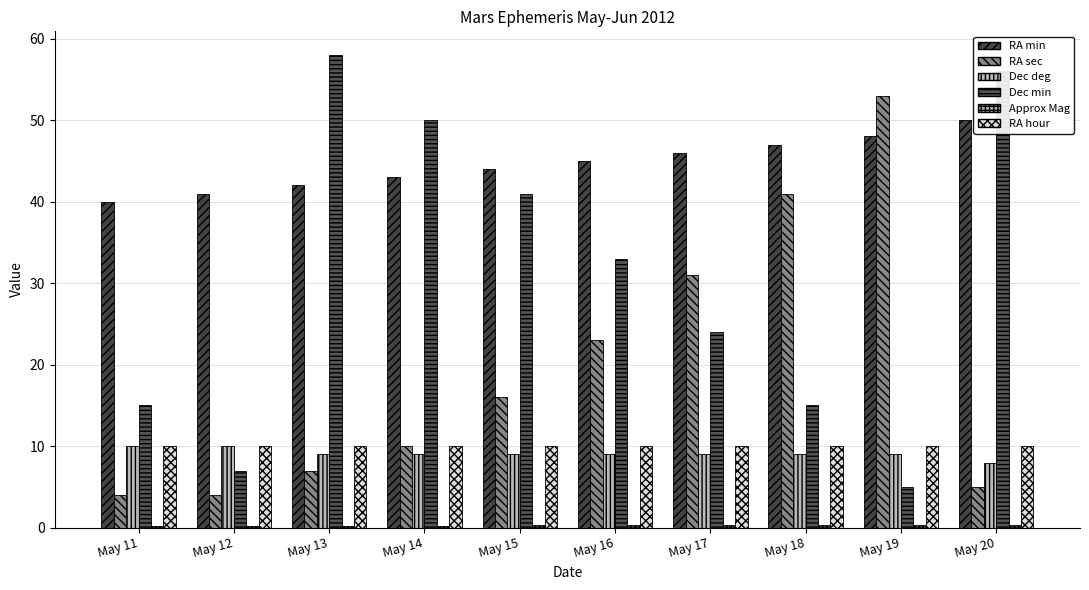

Which series has the largest total across all categories?

RA min